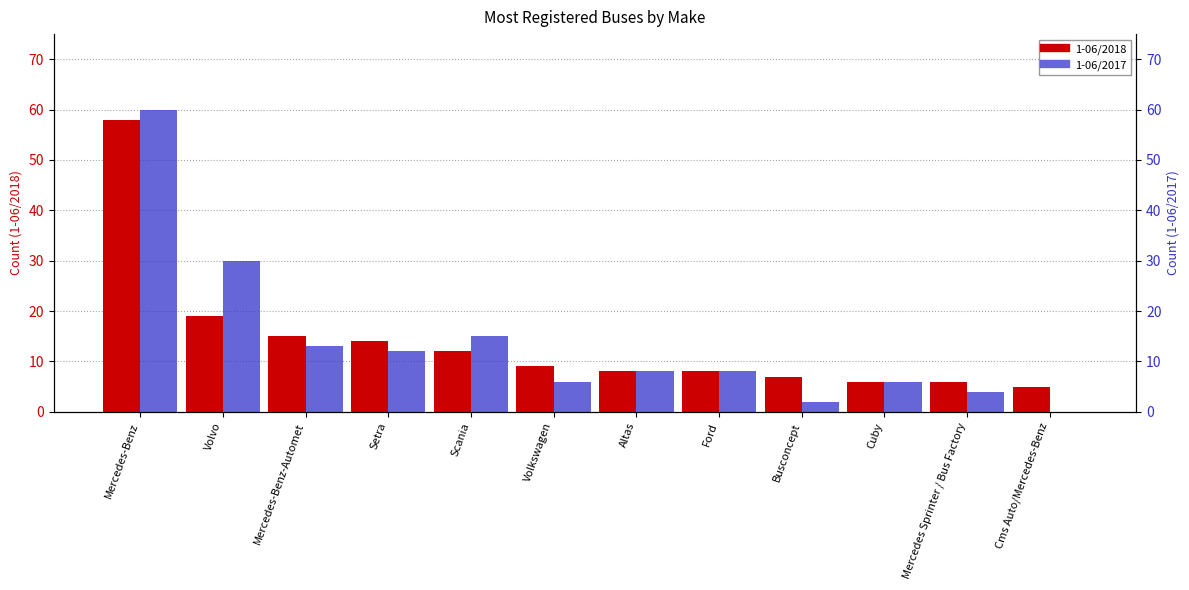

How many bars are there in total?

24